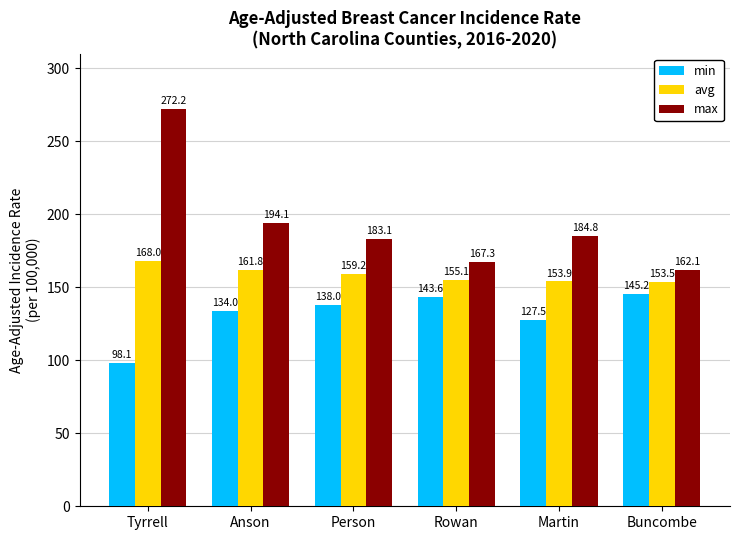

Which label corresponds to the smallest value in the chart?

Tyrrell